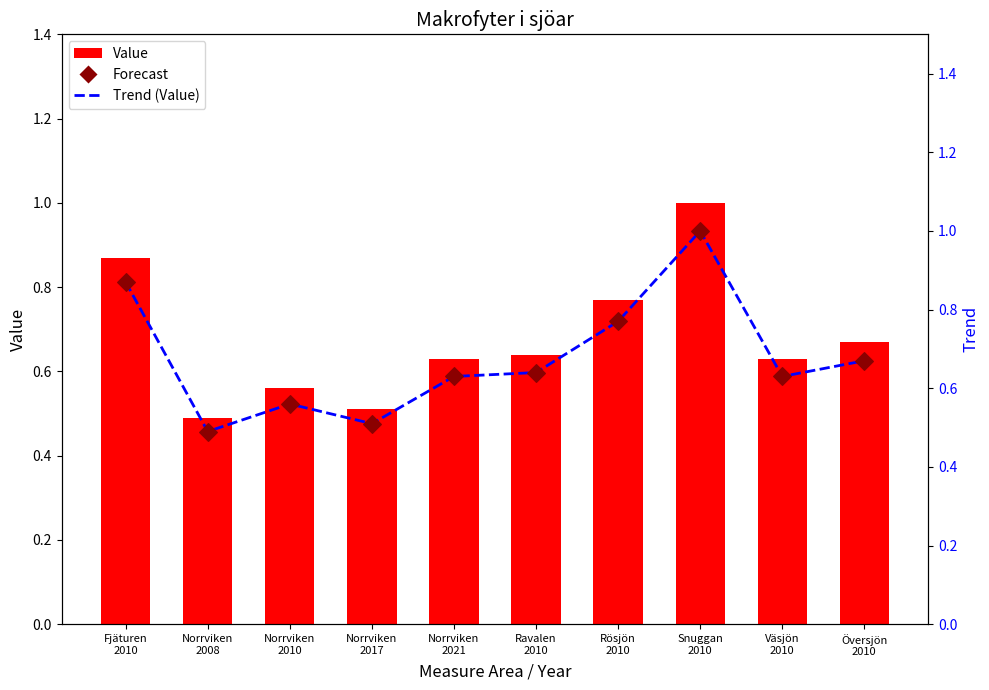

What is the total value across all series at Norrviken
2008?

1.5